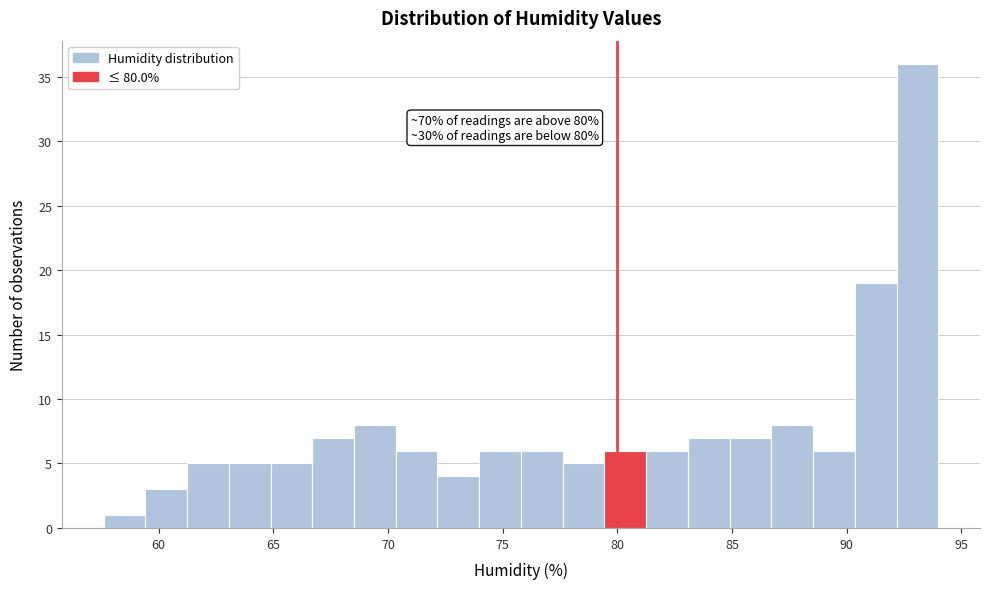

Around what value on the x-axis is the tallest bar? Give the approximate position of its centre, as read against the axis.

93.0